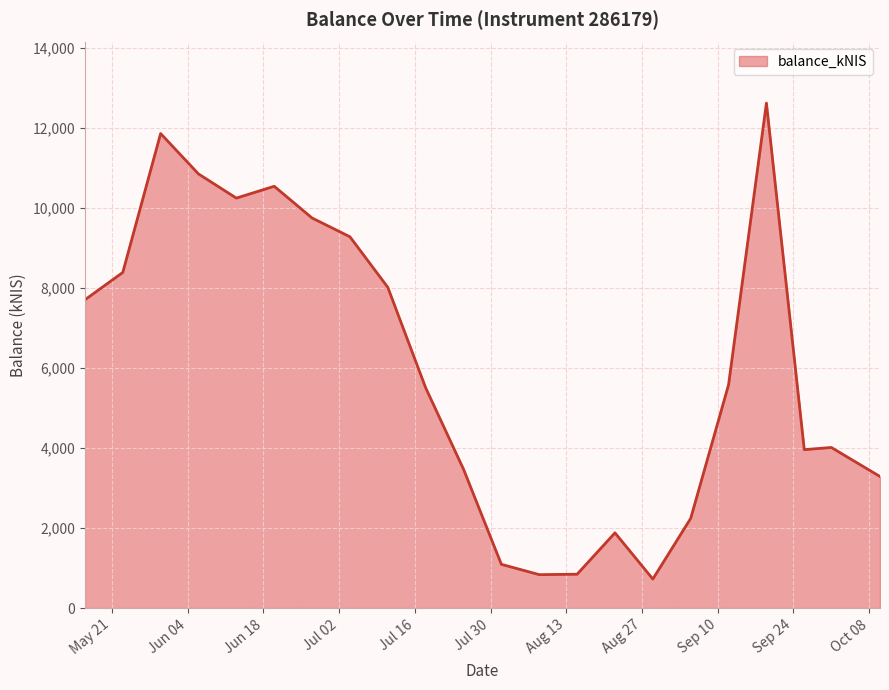

What is the maximum value shown in the chart?

12628.0